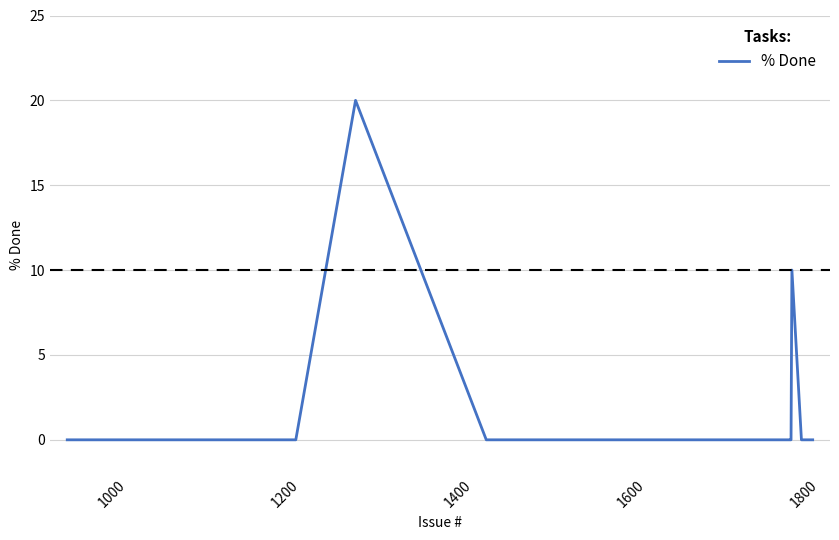

What is the greatest value displayed?

20